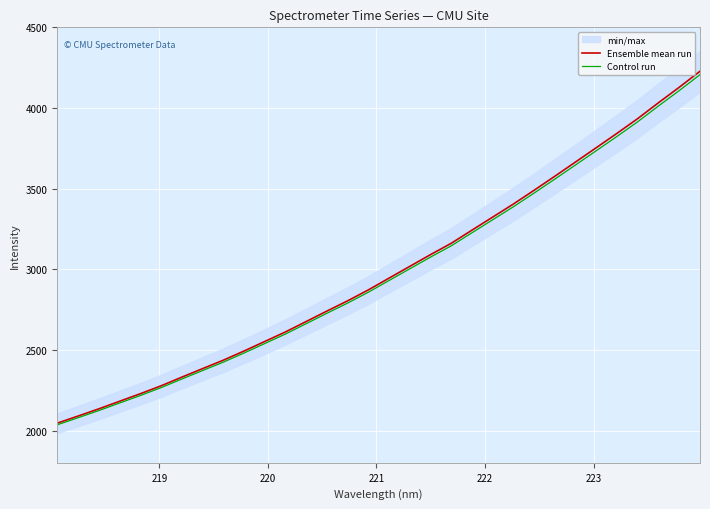

What is the highest value of the Ensemble mean run series?

4227.7